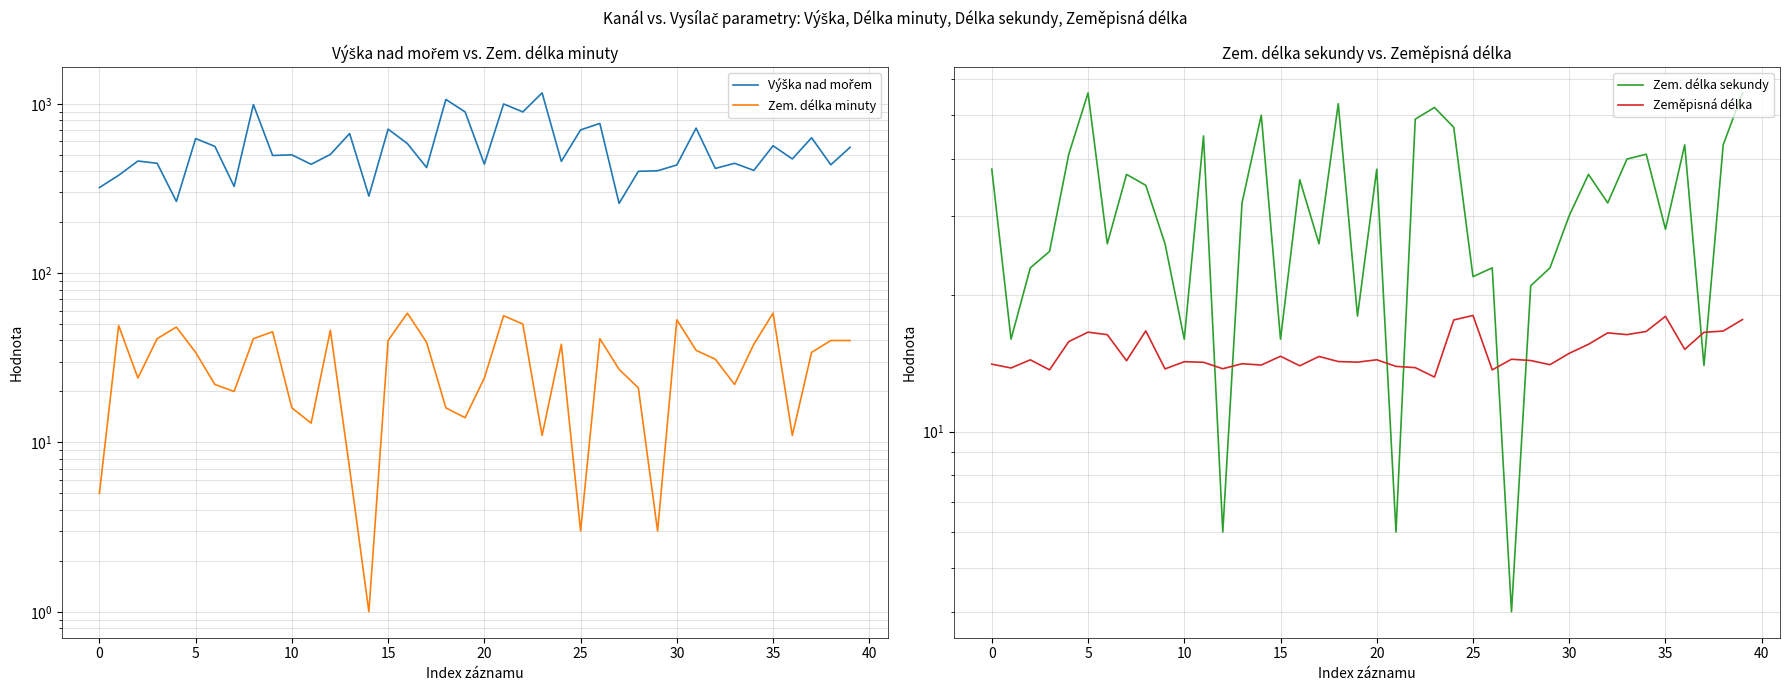

What is the minimum value shown in the chart?

1.0